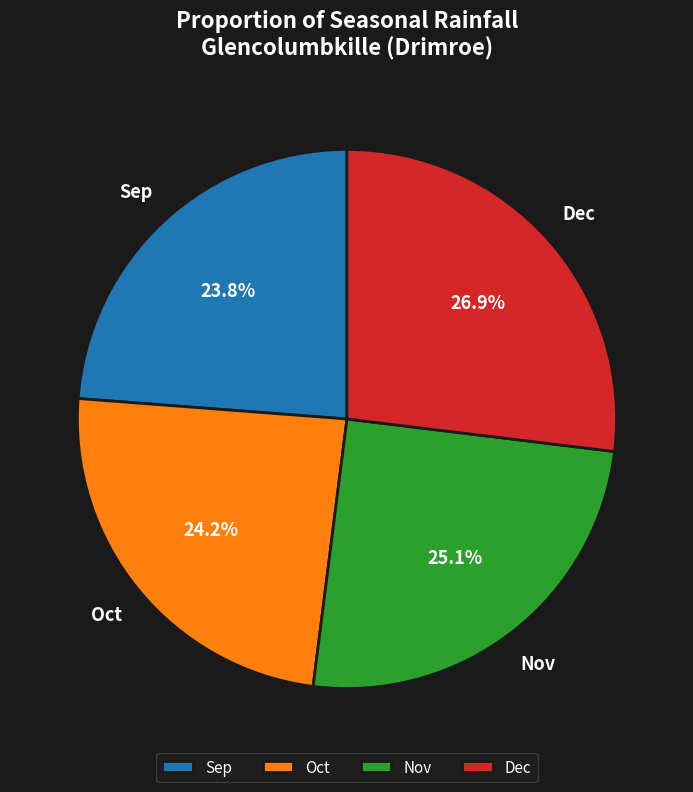

Which slice is the largest?

Dec